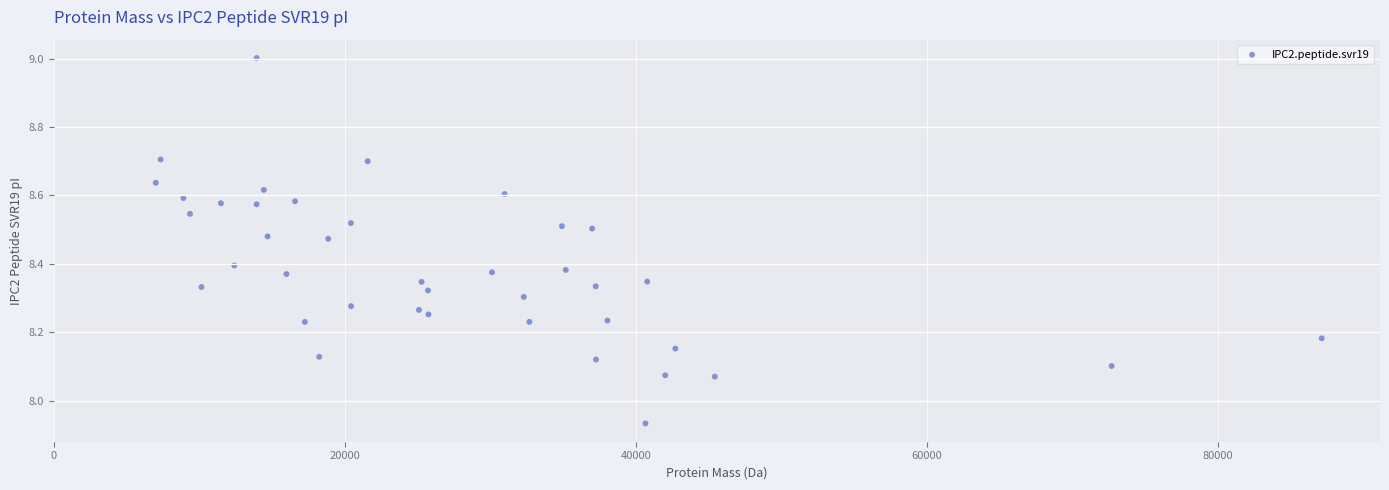

What is the range of X values (max minus min)?

80111.1